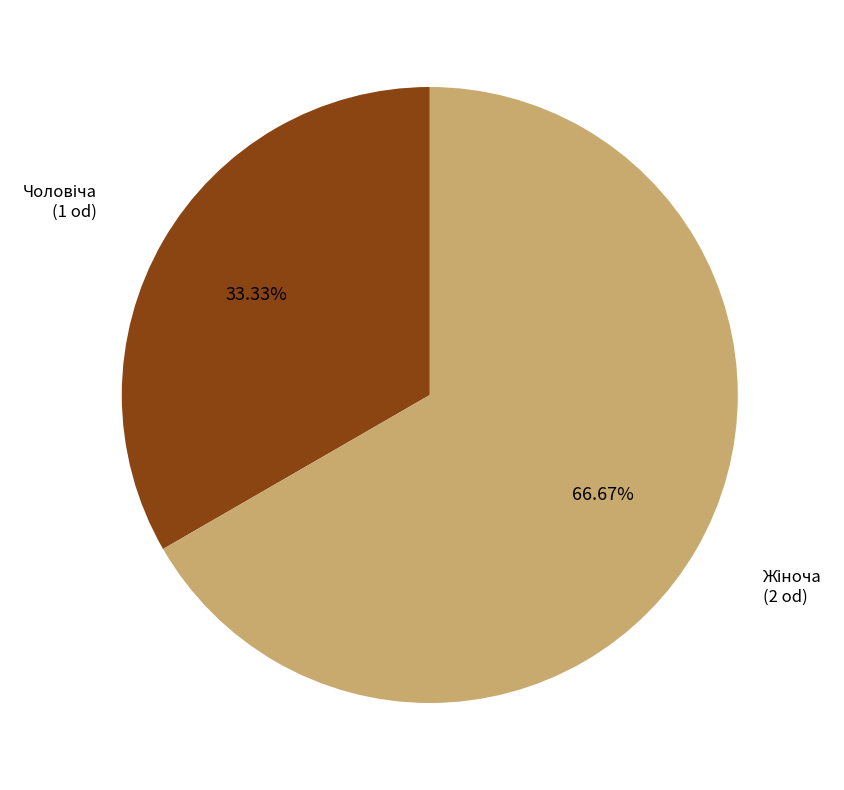

How many slices are in this pie chart?

2